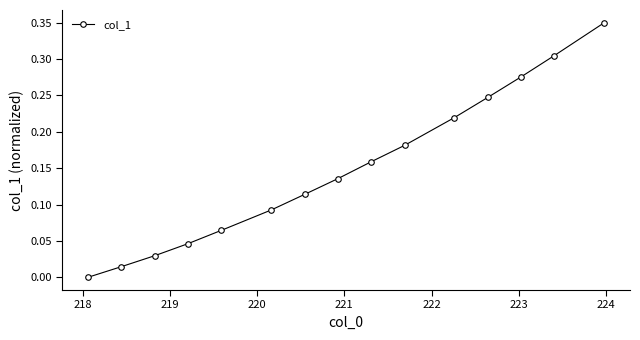

What is the sum of all values?

2.2